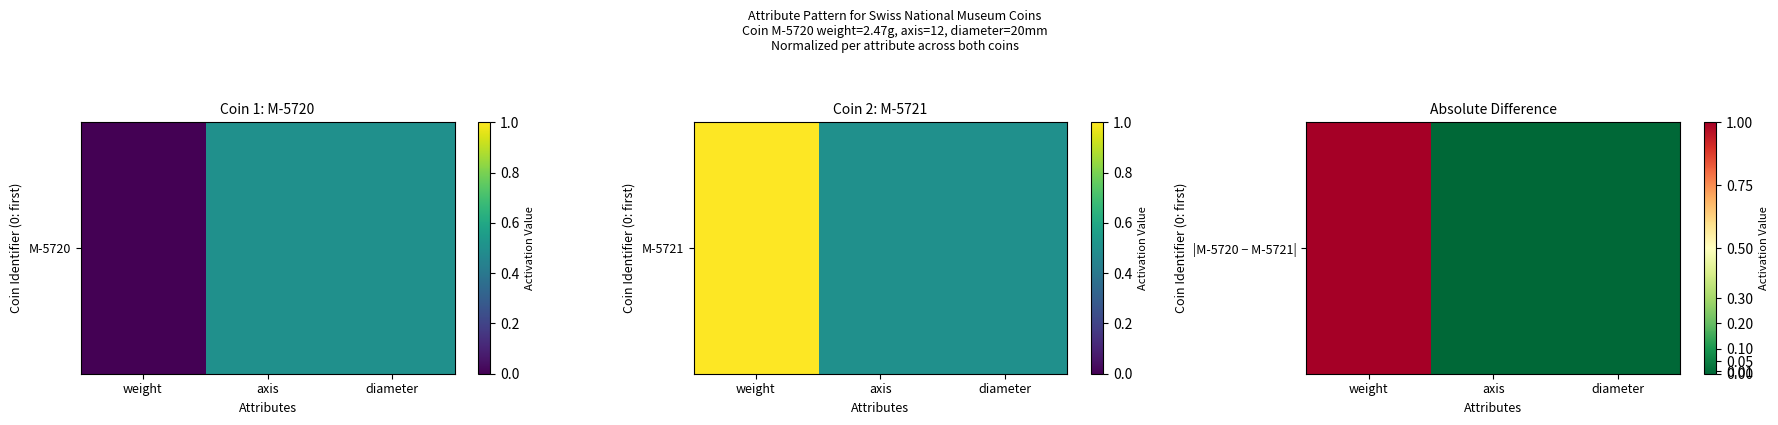

How many values are above zero?

1